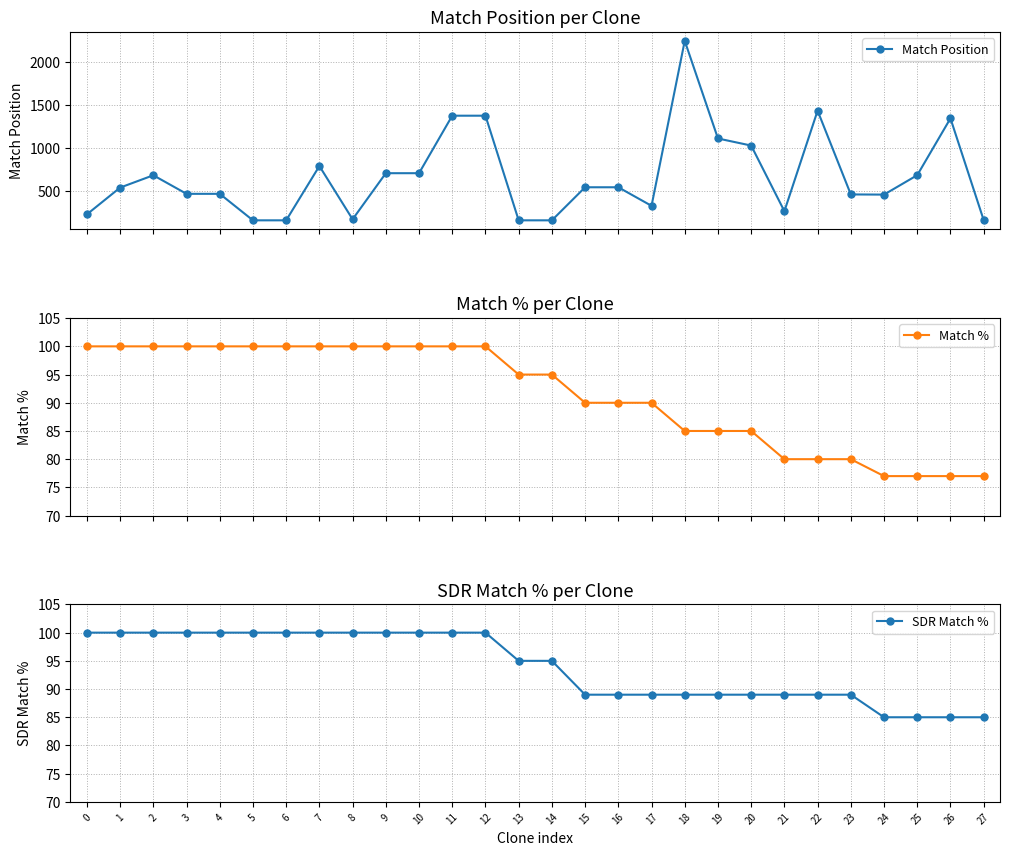

At how many categories does at least one series exceed 1480?

1